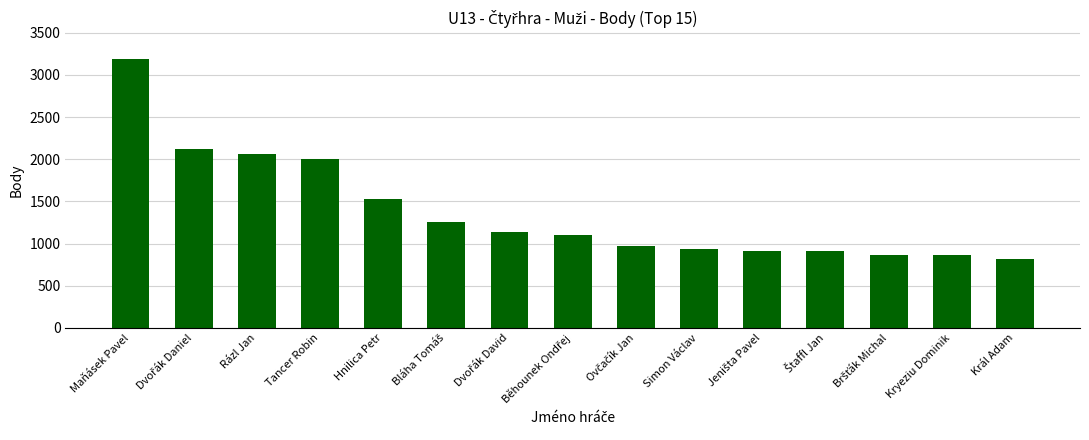

What is the value of the 15th bar from the left?

821